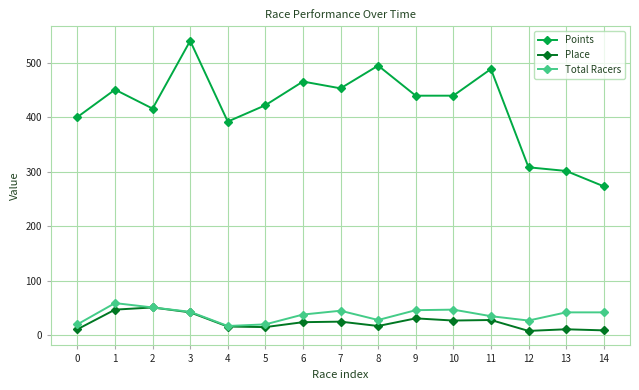

Rank the series at 13 from highest to lowest value.

Points, Total Racers, Place